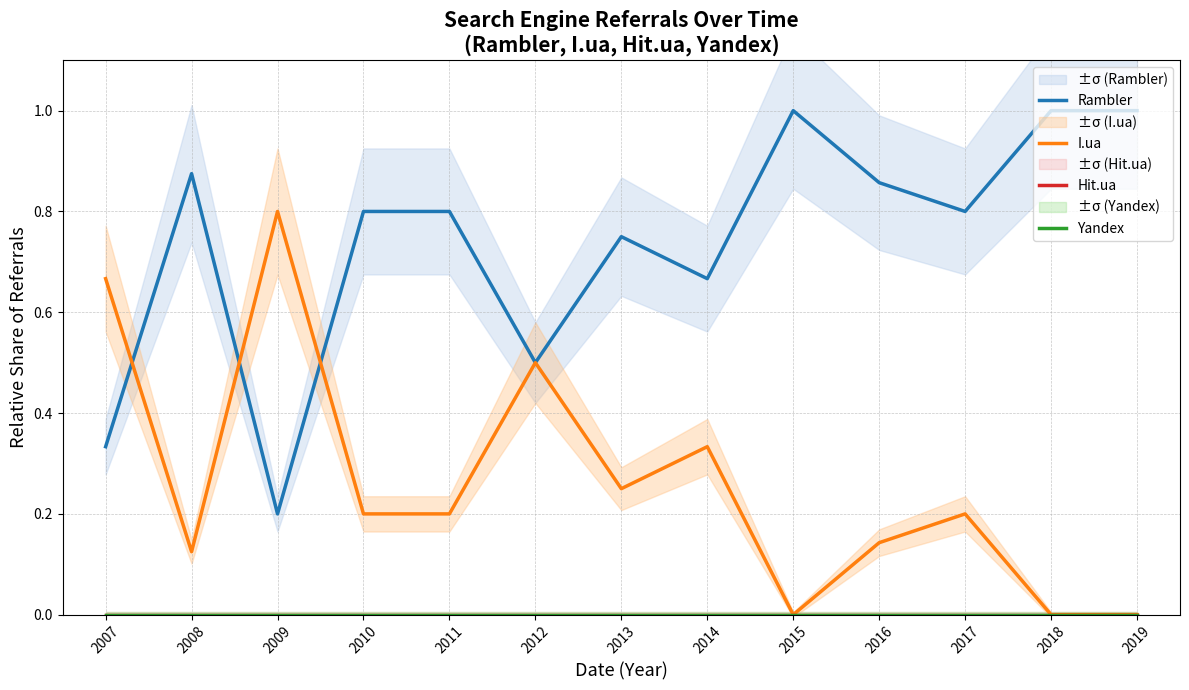

True or false: Hit.ua and Yandex intersect in this chart.

False